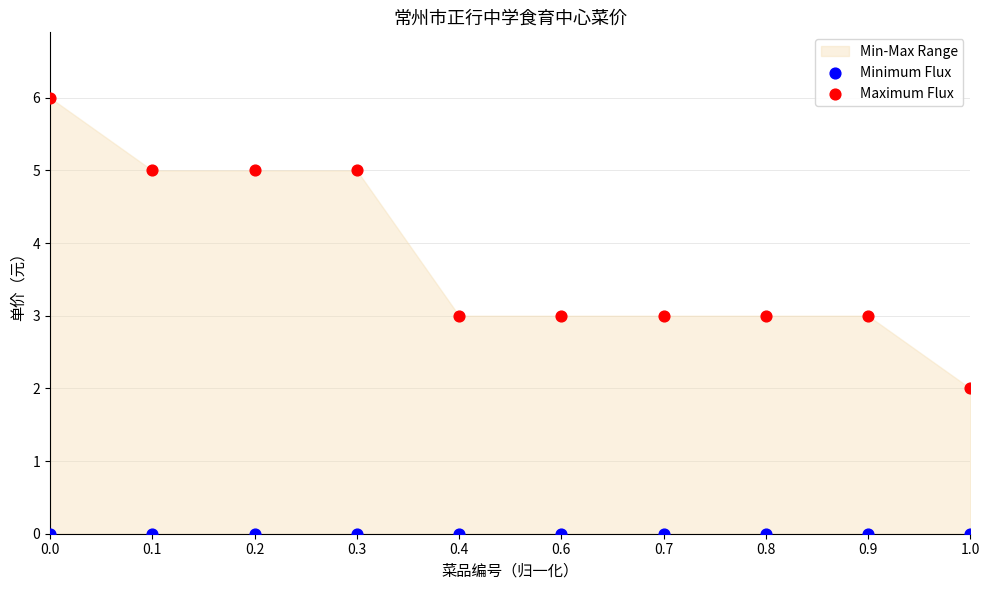

Which series contains the lowest Y value?

Minimum Flux